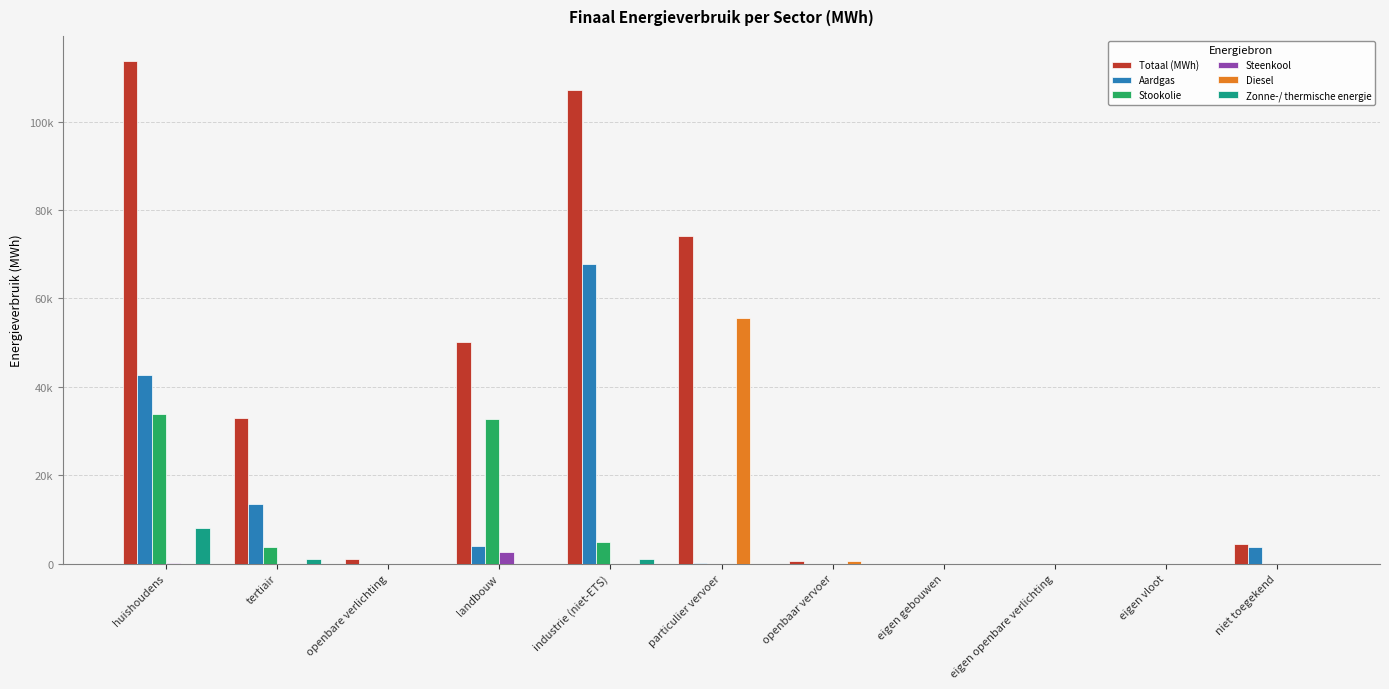

What are all the series names shown in the legend?

Totaal (MWh), Aardgas, Stookolie, Steenkool, Diesel, Zonne-/ thermische energie